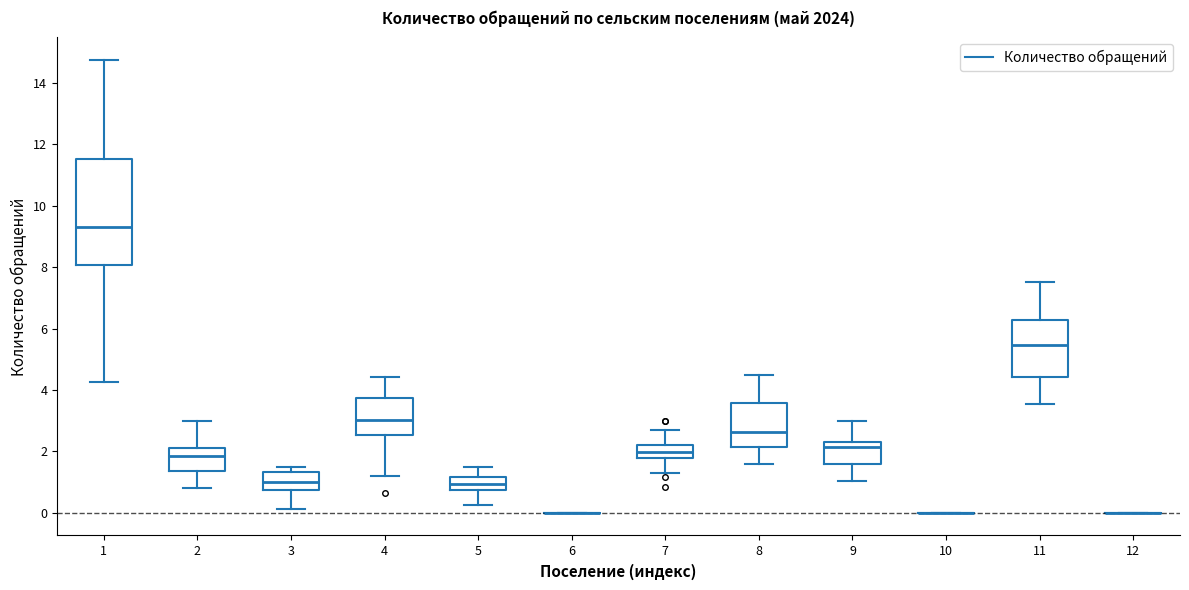

Where does the median line of the box at x = 11 sit on the y-axis? The values are not printed on the chart, so give them approximately, as read against the axis.

5.4